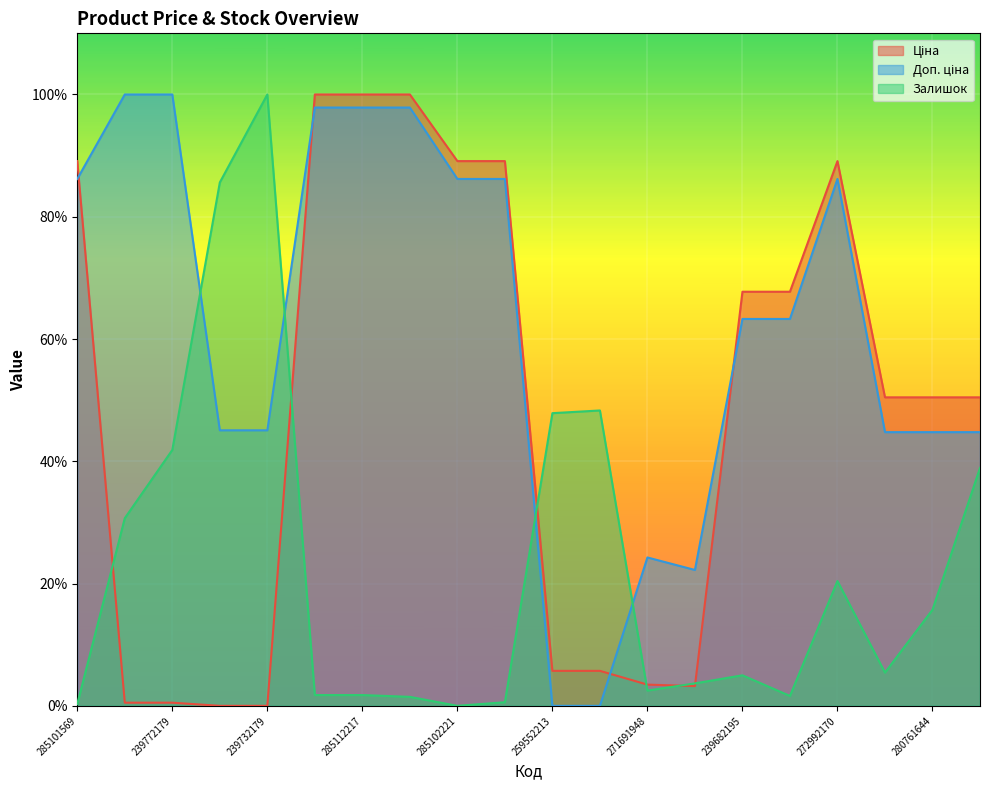

At which label does Доп. ціна first exceed 63?

285101569